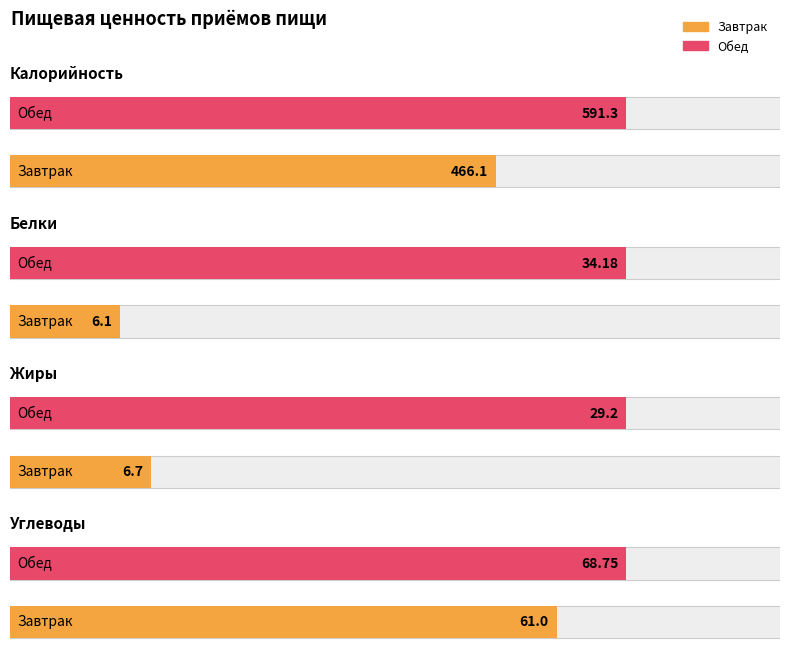

What is the difference between the highest and lowest values at Обед?

562.1